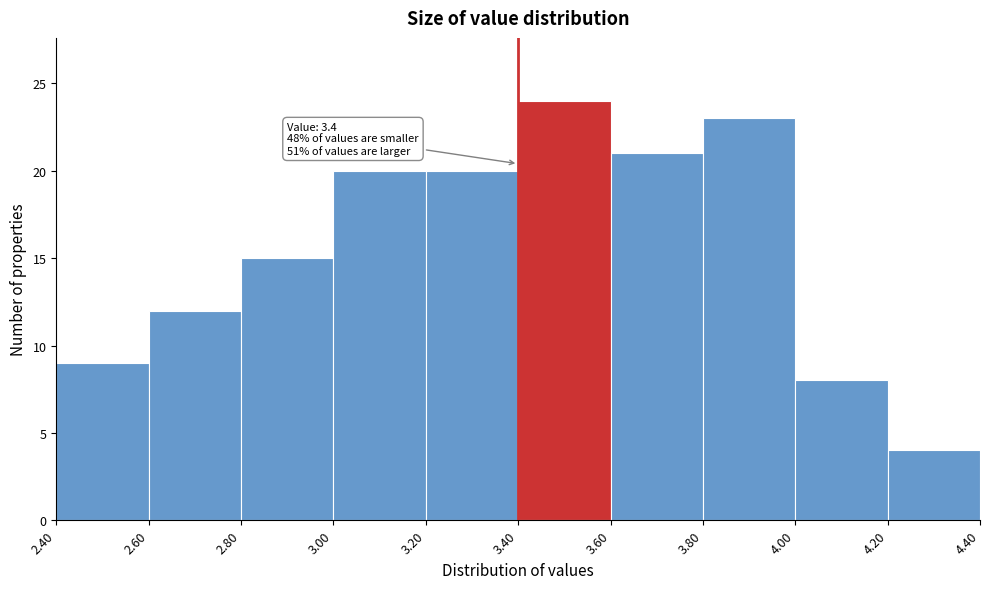

Over which range of the x-axis is the bar tallest?

3.40 to 3.60